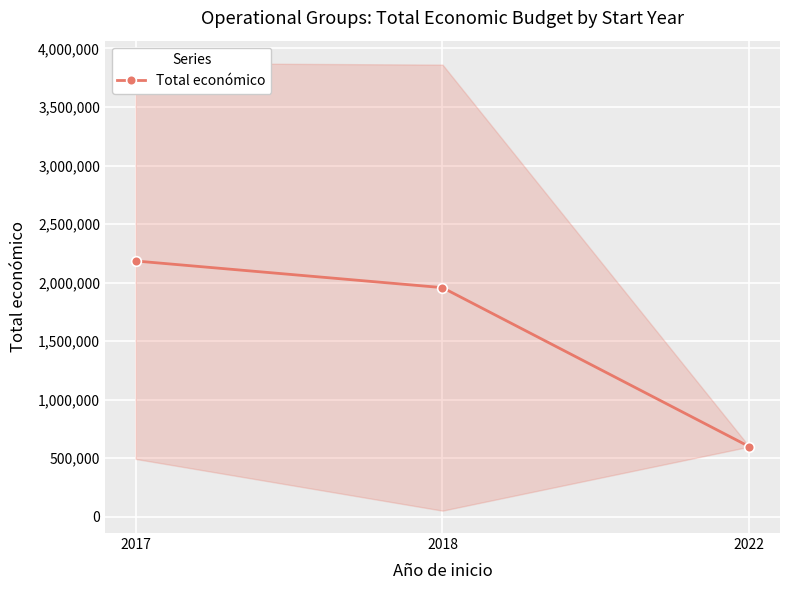

What is the value of the 3rd point from the left?

599022.0